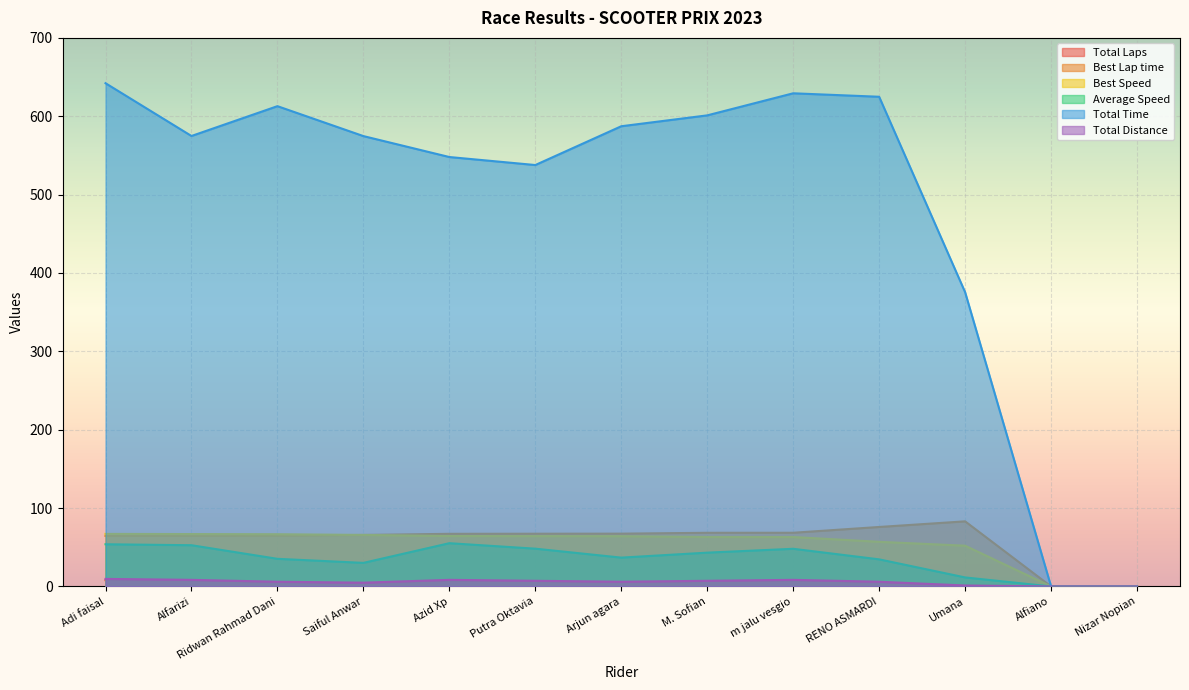

Between Azid Xp and Alfiano, which series saw the biggest shift?

Total Time